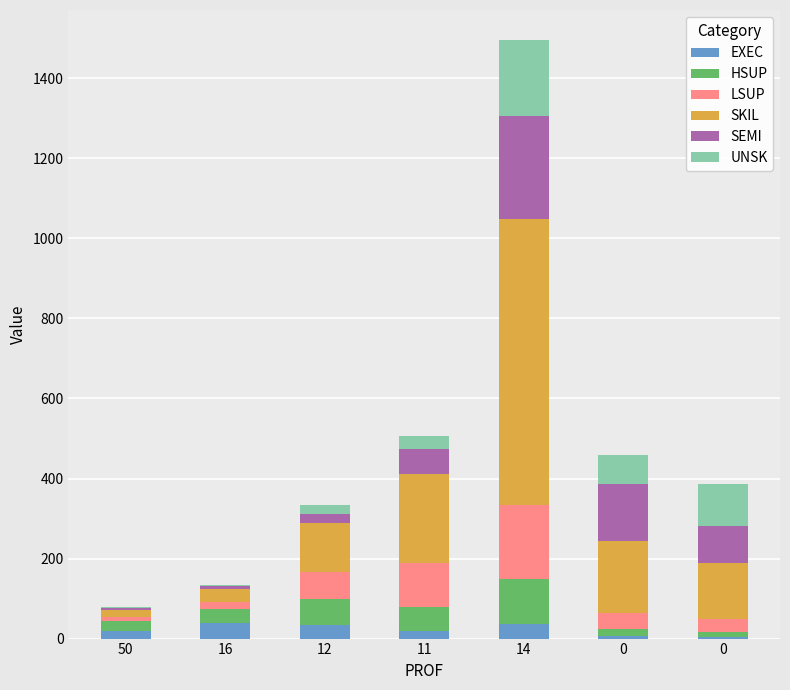

List the series in order of their peak value, lowest first.

EXEC, HSUP, LSUP, UNSK, SEMI, SKIL